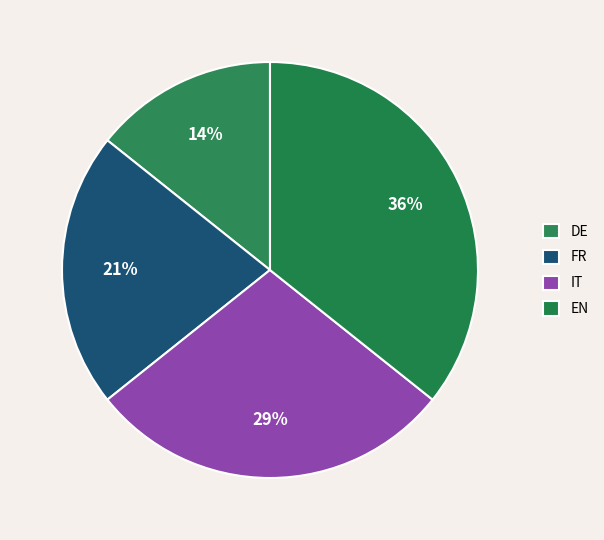

Is there a majority slice in this chart?

No